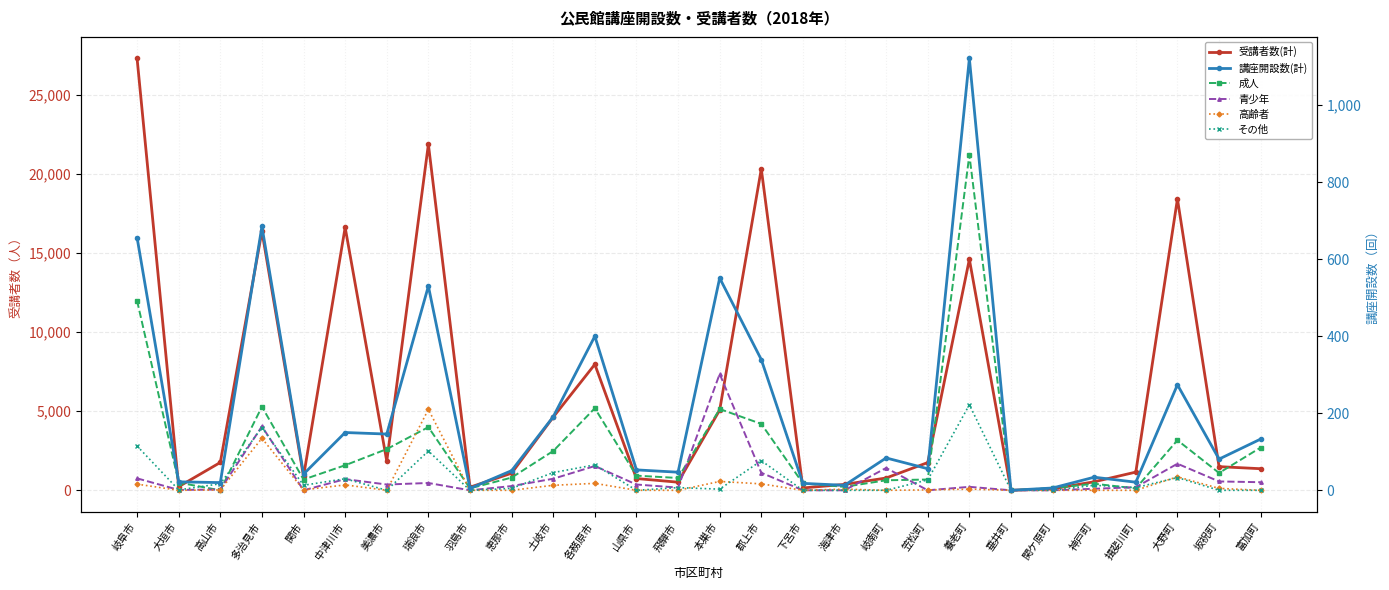

What value does the 講座開設数(計) series have at 郡上市?

339.3